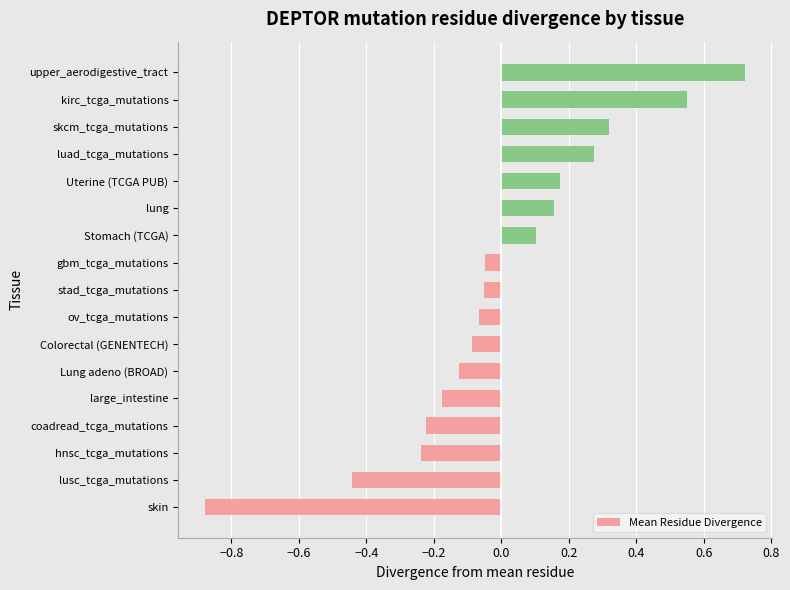

What is the change in value from skin to coadread_tcga_mutations?

+0.7